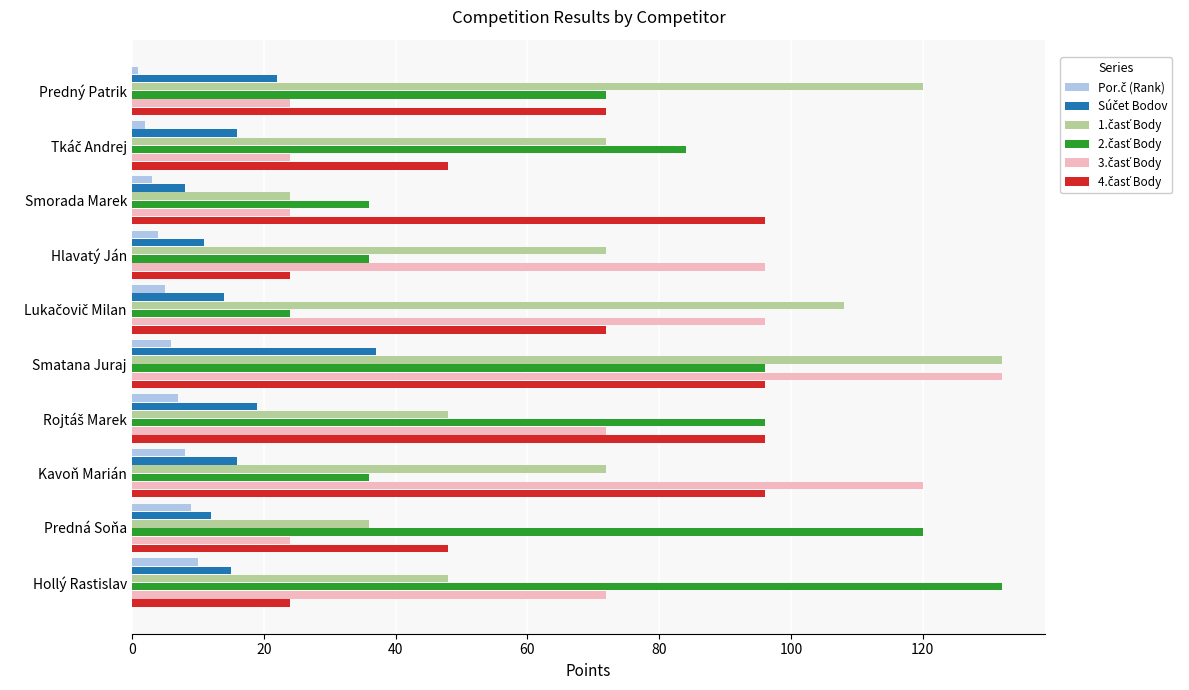

At how many categories does at least one series exceed 46?

10